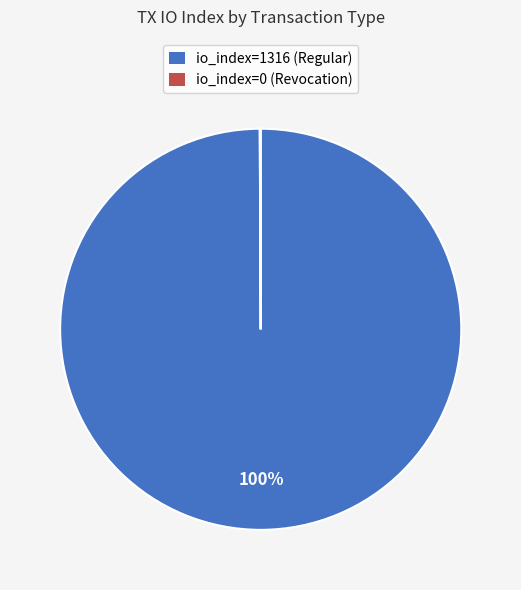

Which category has the biggest portion of the pie?

io_index=1316 (Regular)